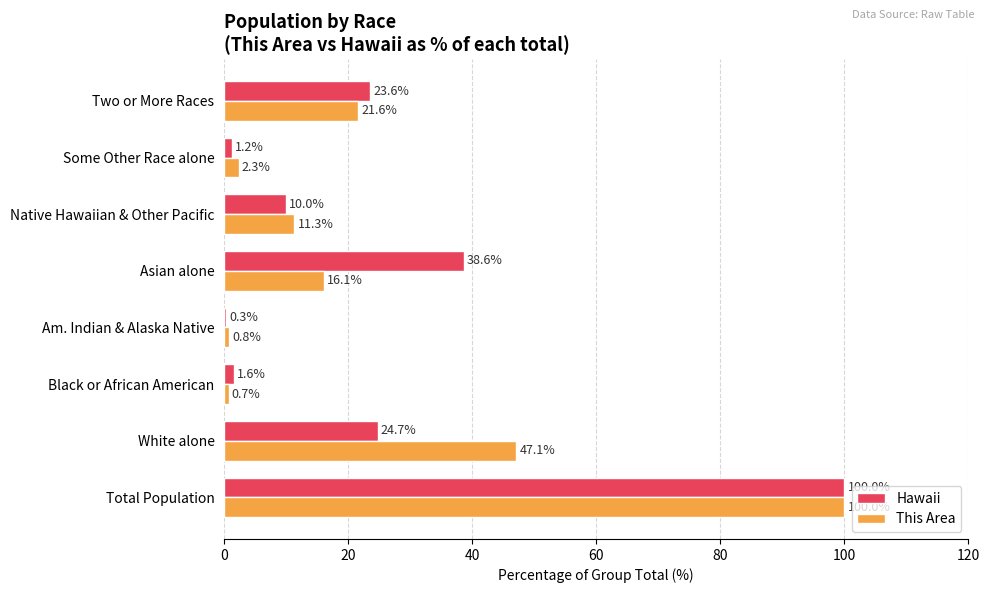

Between Native Hawaiian & Other Pacific and Some Other Race alone, which series saw the biggest shift?

This Area